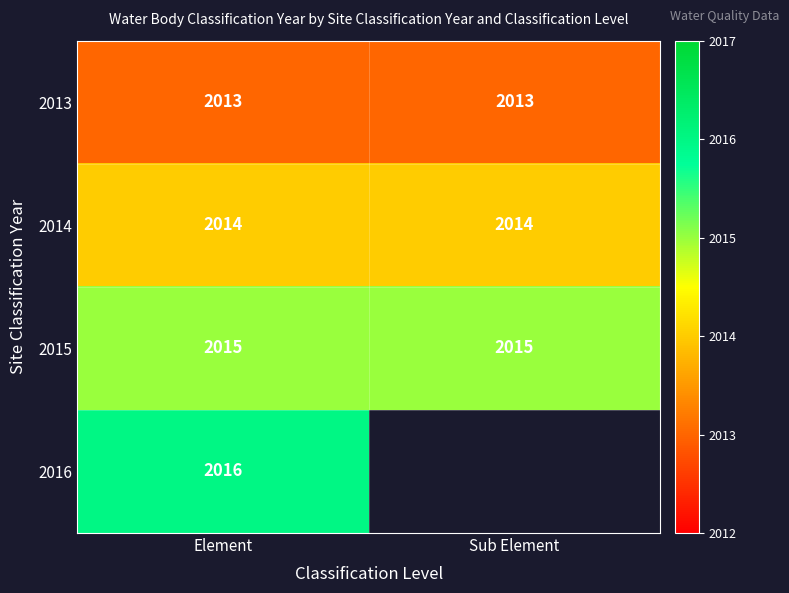

At how many categories does at least one series exceed 2015?

1